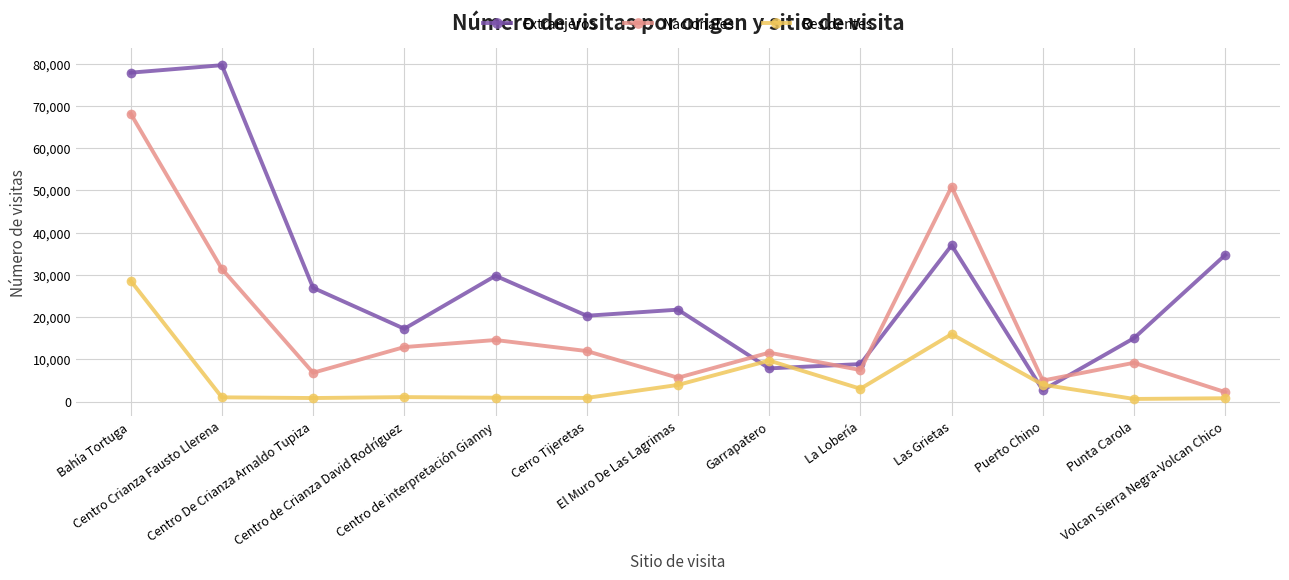

What is the sum of all Extranjeros values?

379982